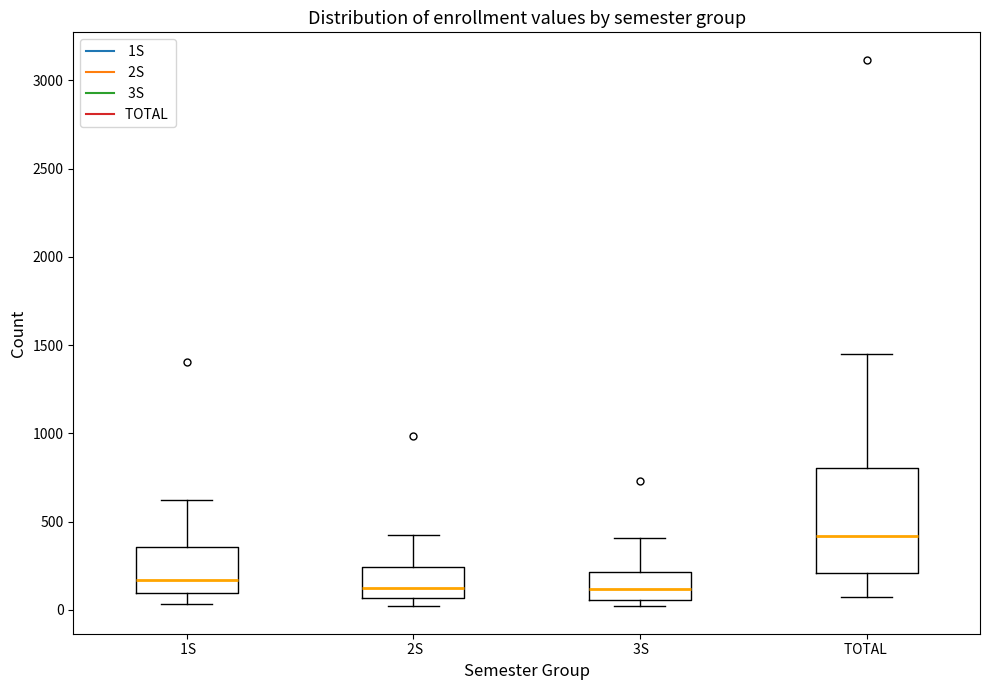

Where does the upper whisker of the box for 1S end on the y-axis? The values are not printed on the chart, so give them approximately, as read against the axis.

600